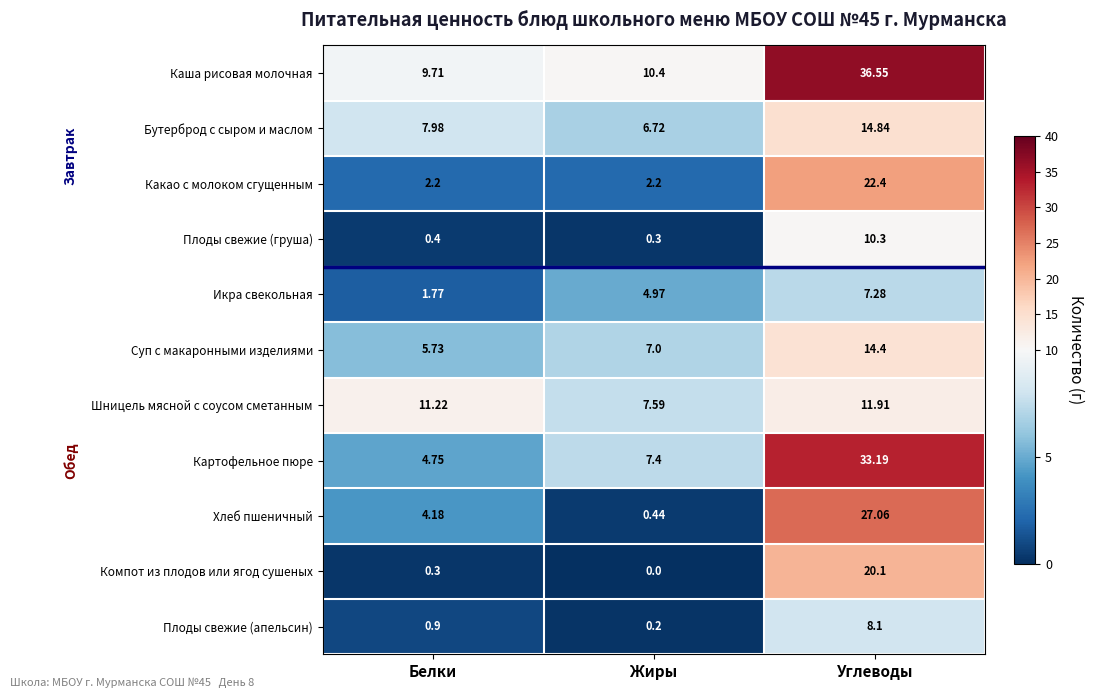

Rank the series at Жиры from lowest to highest value.

Компот из плодов или ягод сушеных, Плоды свежие (апельсин), Плоды свежие (груша), Хлеб пшеничный, Какао с молоком сгущенным, Икра свекольная, Бутерброд с сыром и маслом, Суп с макаронными изделиями, Картофельное пюре, Шницель мясной с соусом сметанным, Каша рисовая молочная